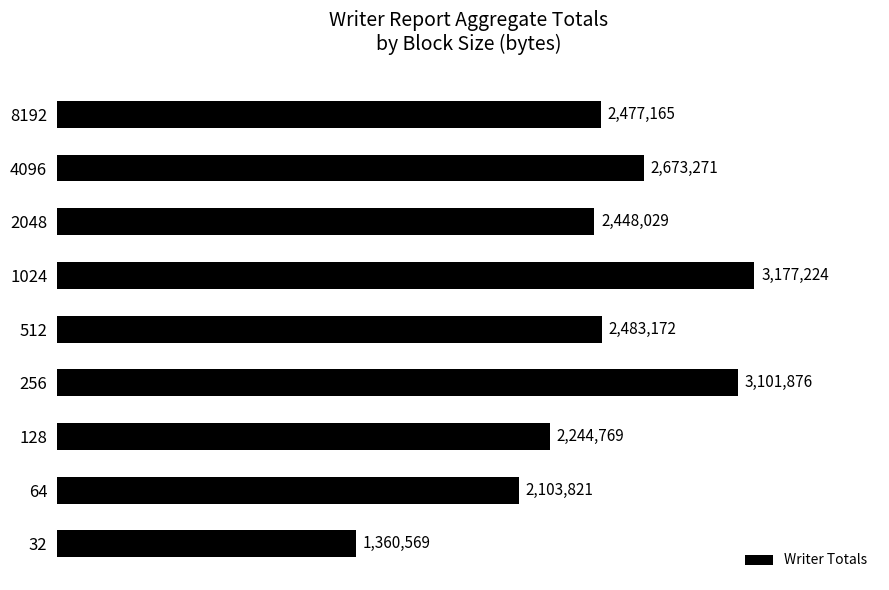

Does the chart contain any negative values?

No